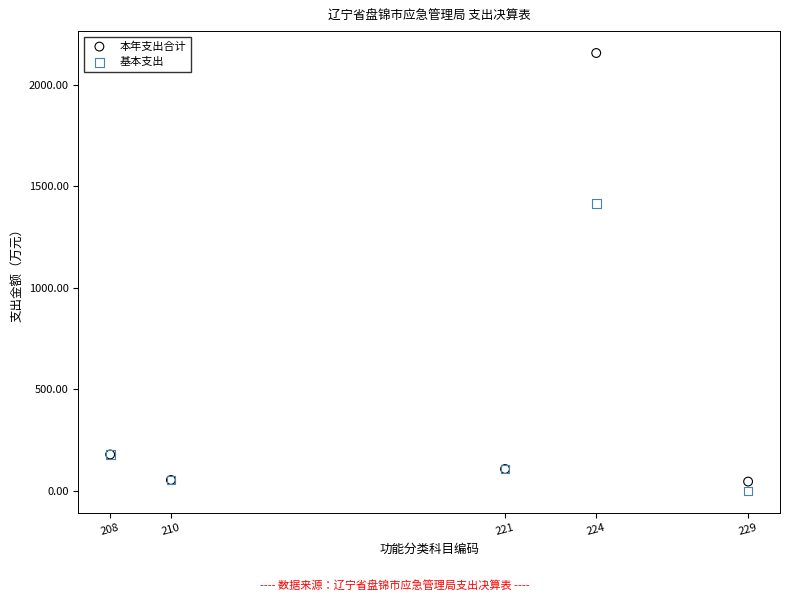

Which series contains the lowest Y value?

基本支出